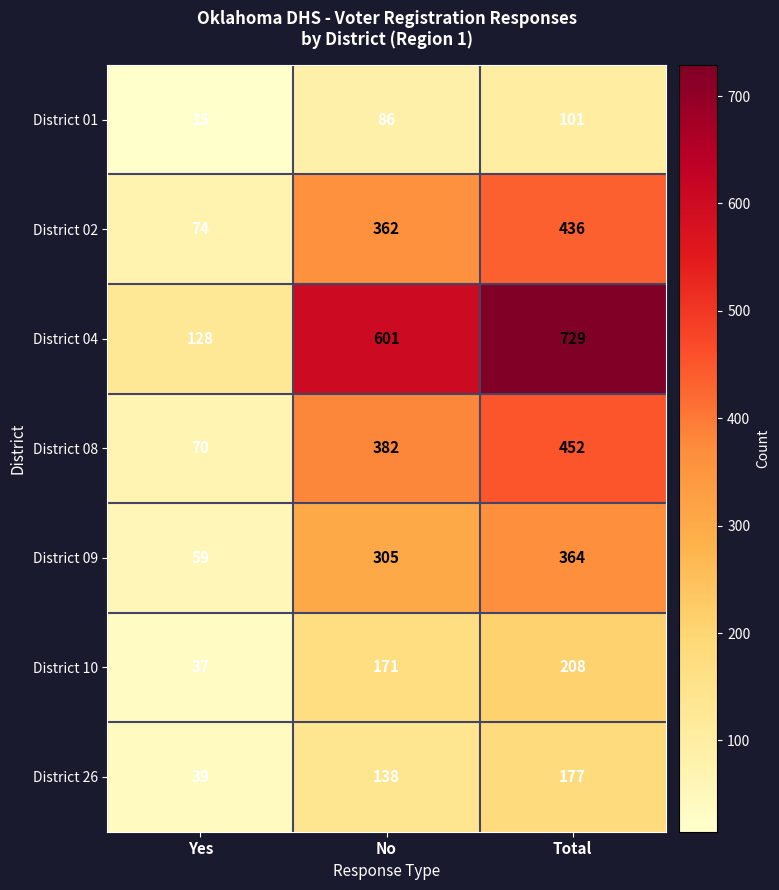

What is the difference between the maximum and second lowest values in the District 08 series?

70